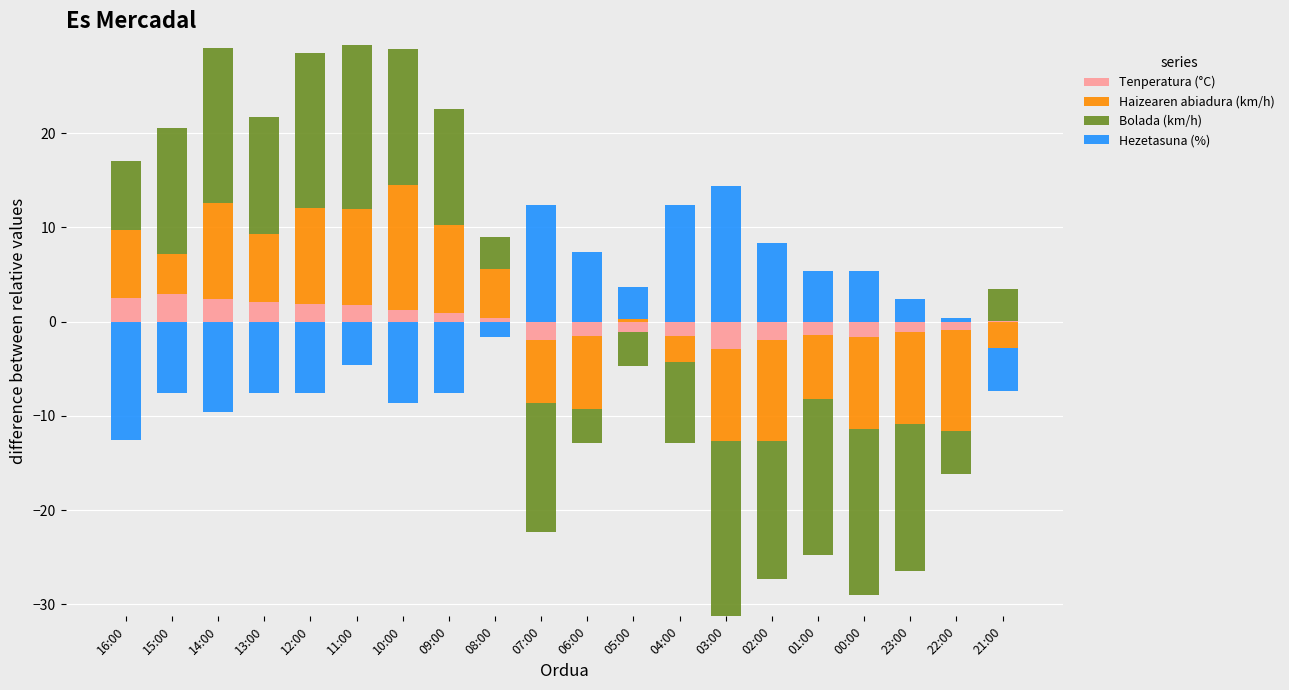

Is it true that Bolada (km/h) equals -6.9 at 22:00?

False